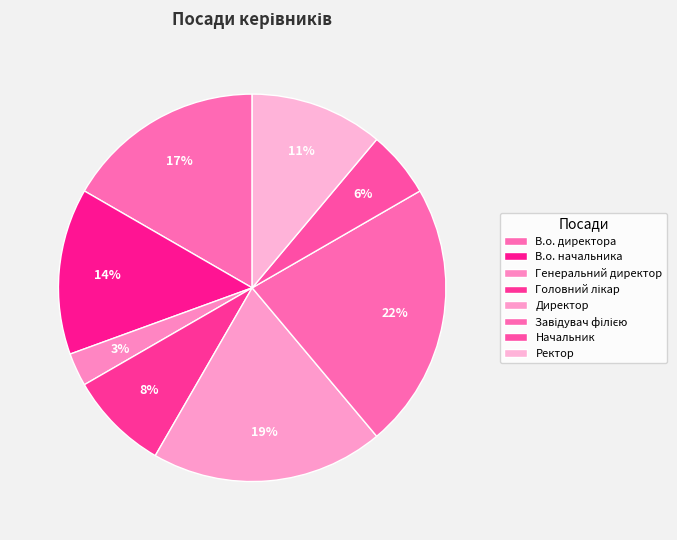

How many slices are in this pie chart?

8